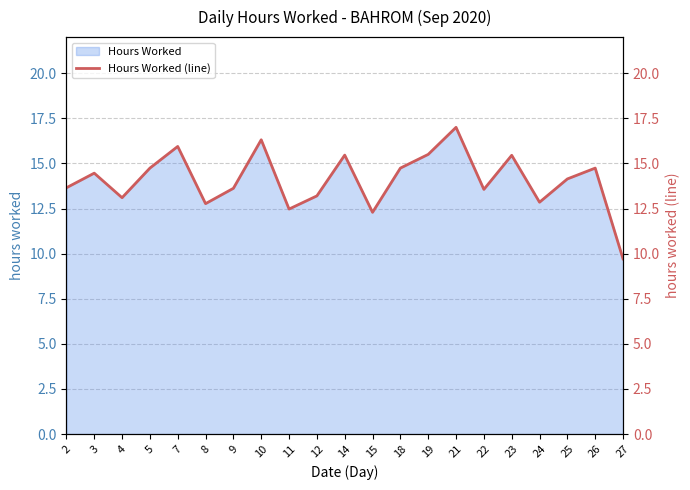

What is the change in value from 3 to 23?

+1.0